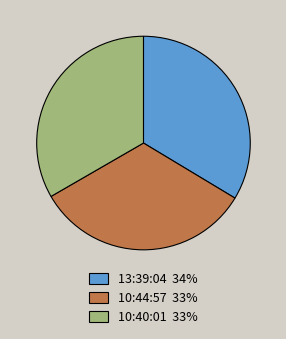

Is there a majority slice in this chart?

No